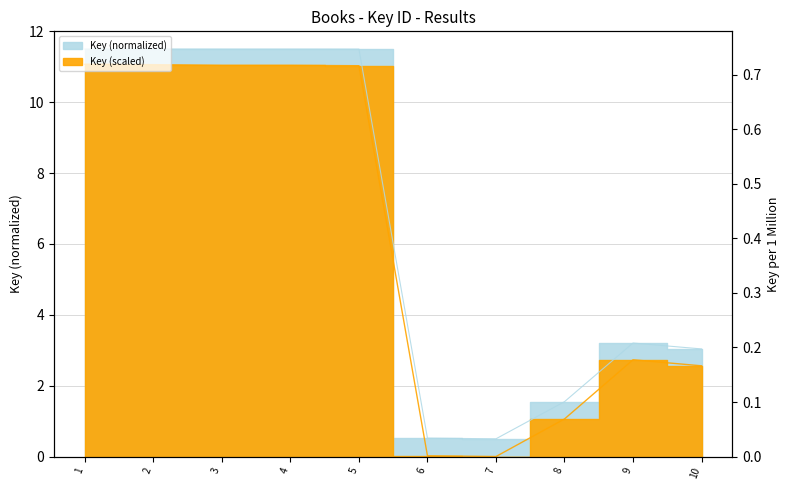

Which series has the largest total across all categories?

Key